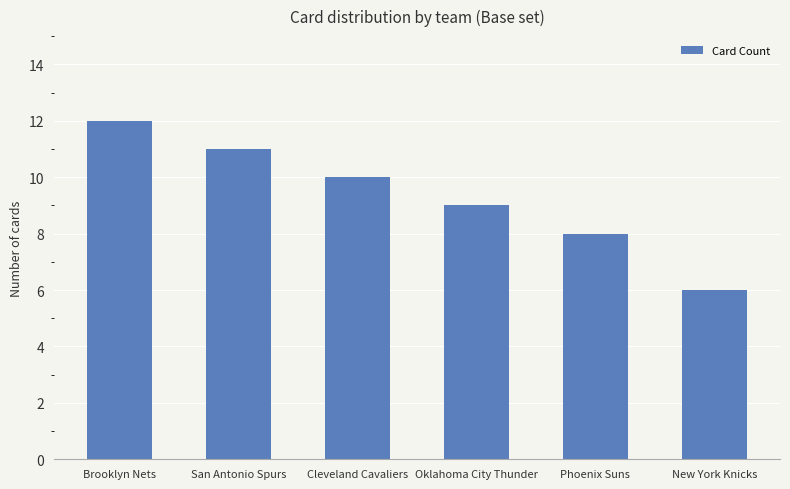

The value at Brooklyn Nets is 12. True or false?

True